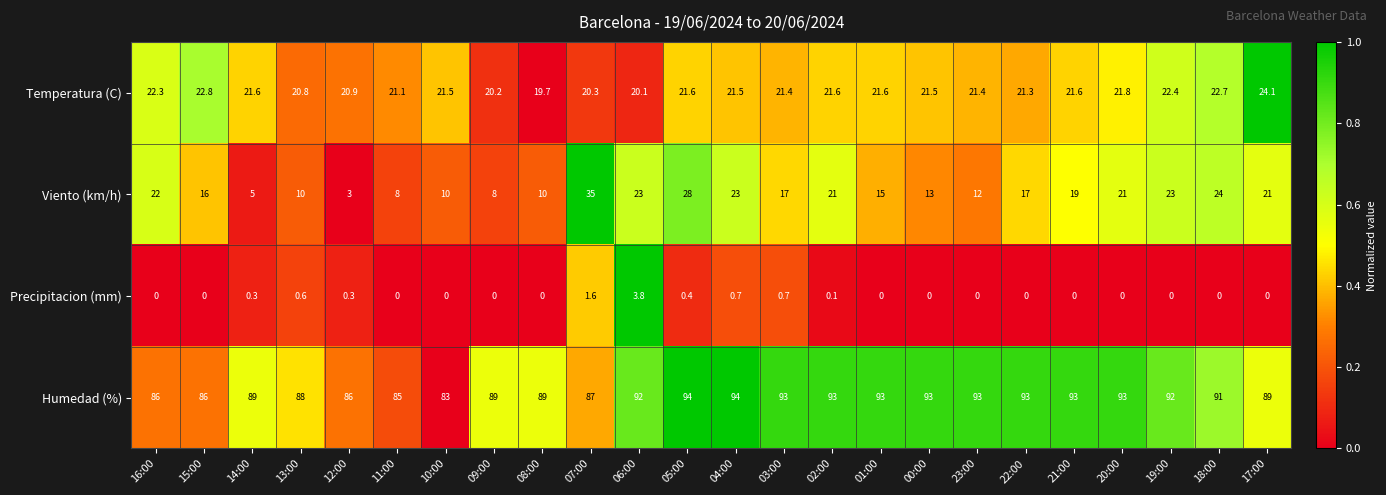

The value of Humedad (%) at 04:00 is 166.4. True or false?

False